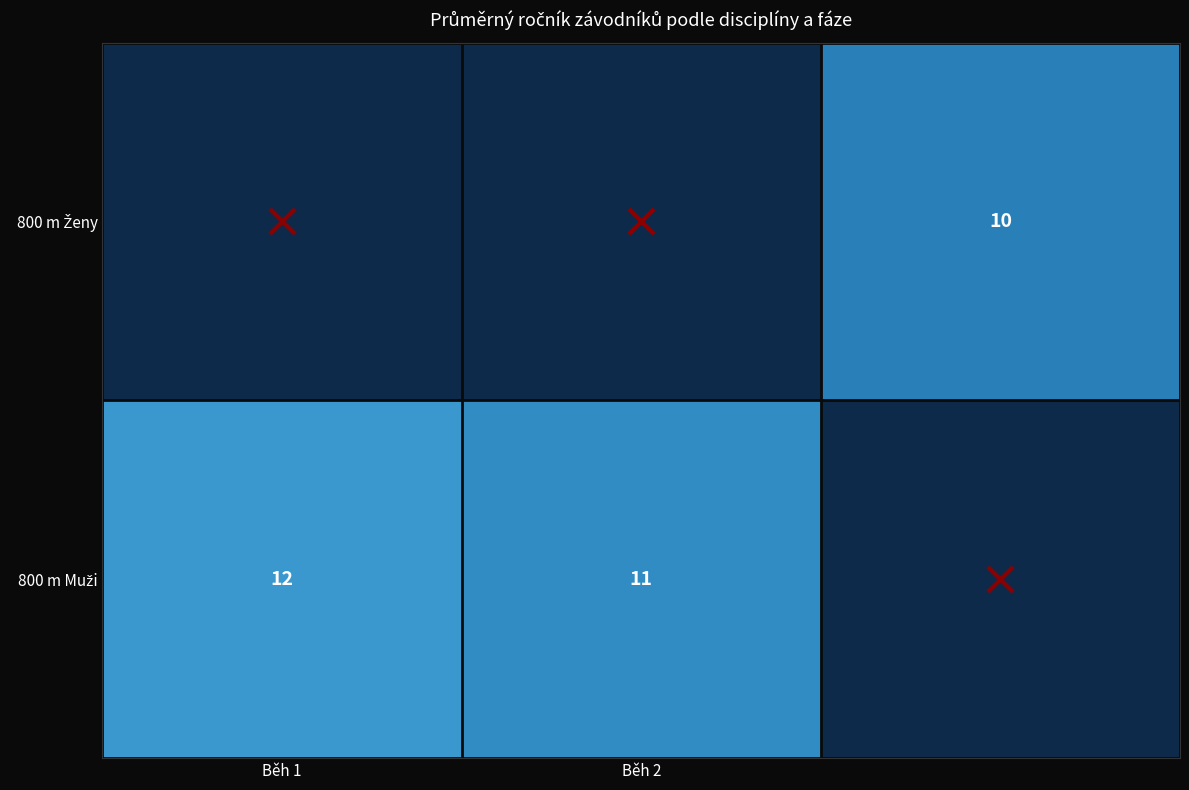

How many data points does each series have?

3